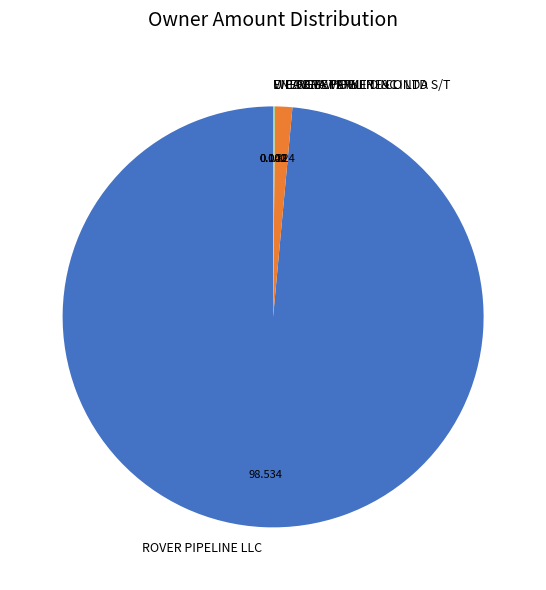

Does ROVER PIPELINE LLC represent more than half of the total?

Yes